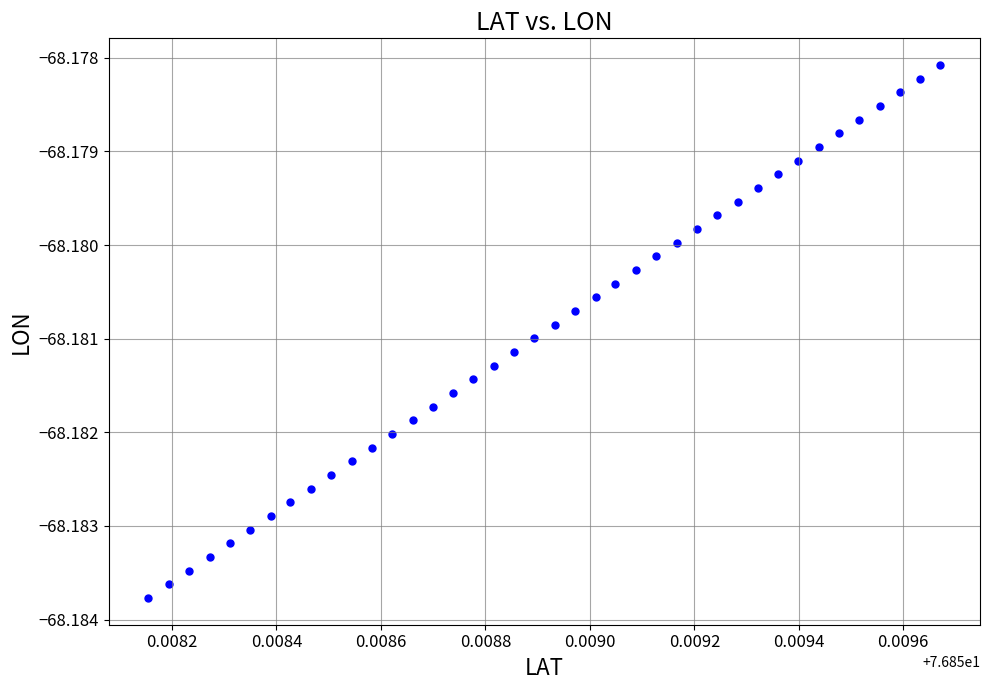

How many data points are displayed?

40